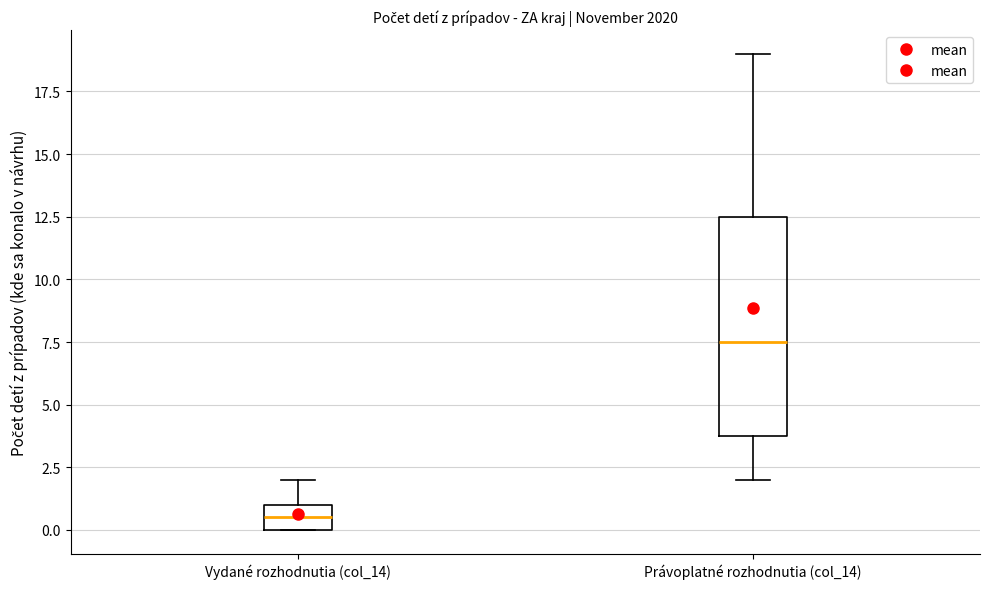

Where is the lower edge of the box for Právoplatné rozhodnutia (col_14) on the y-axis? The values are not printed on the chart, so give them approximately, as read against the axis.

4.0